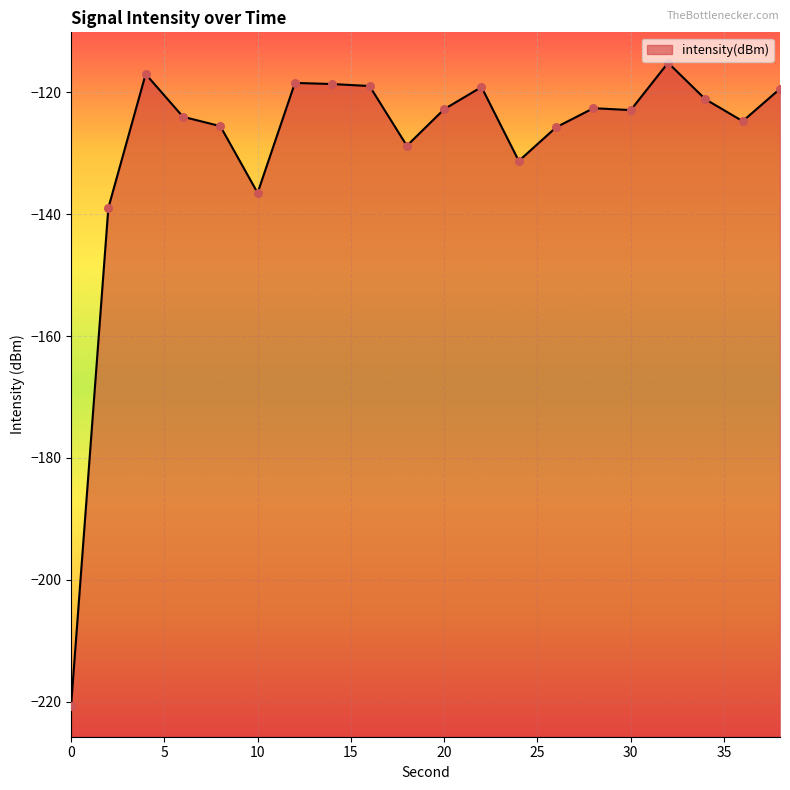

What is the change in value from 22 to 38?

-0.3